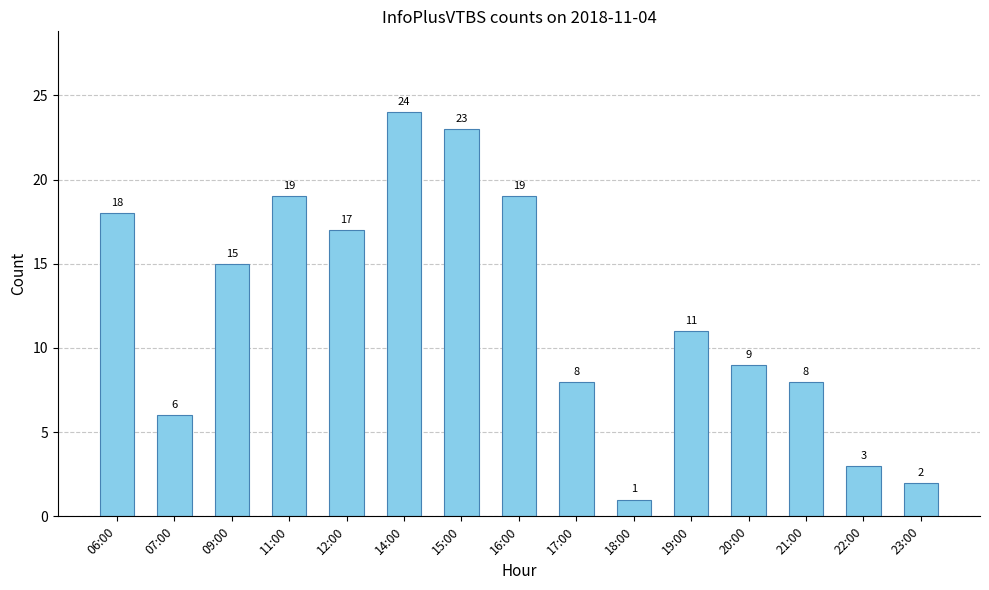

What is the approximate value at 16:00, to the nearest 10?

20